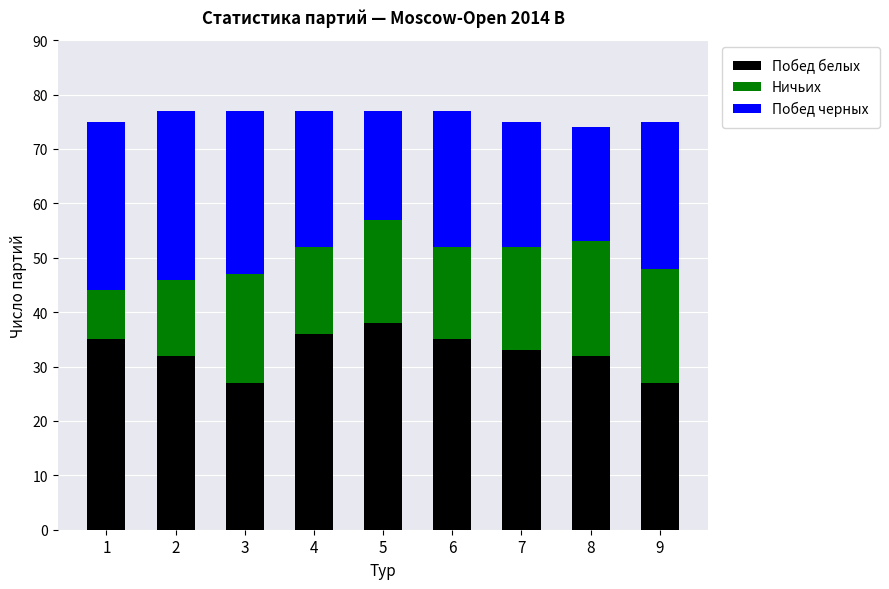

What is the total value across all series at 5?

77